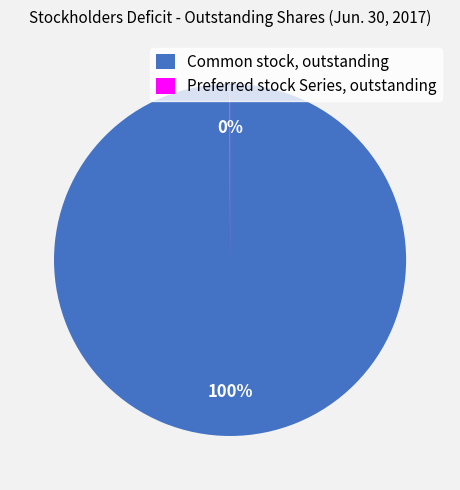

What is the largest slice in the pie chart?

Common stock, outstanding